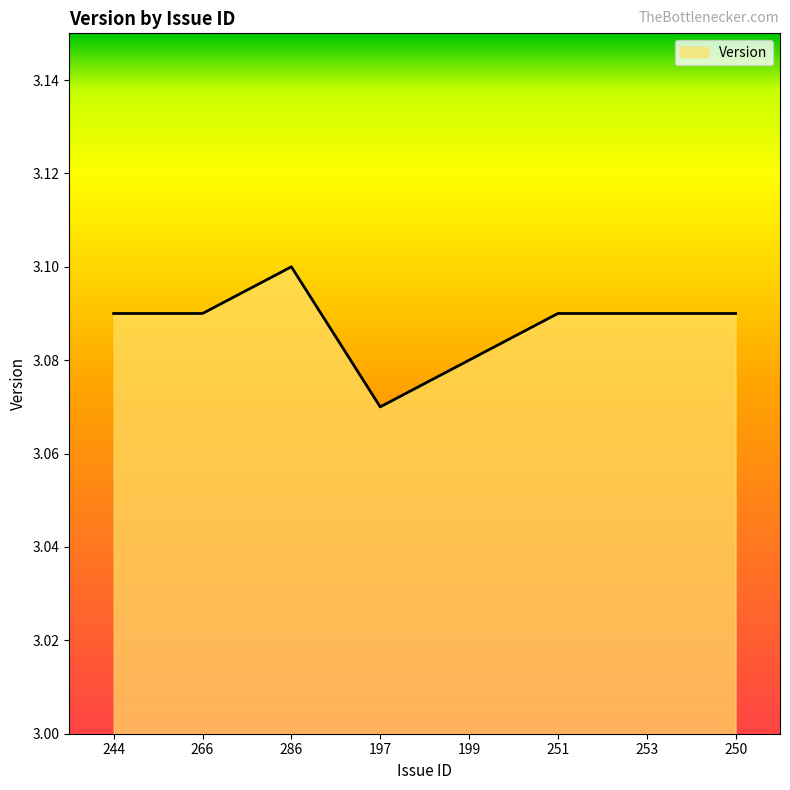

What is the sum of all values?

24.7